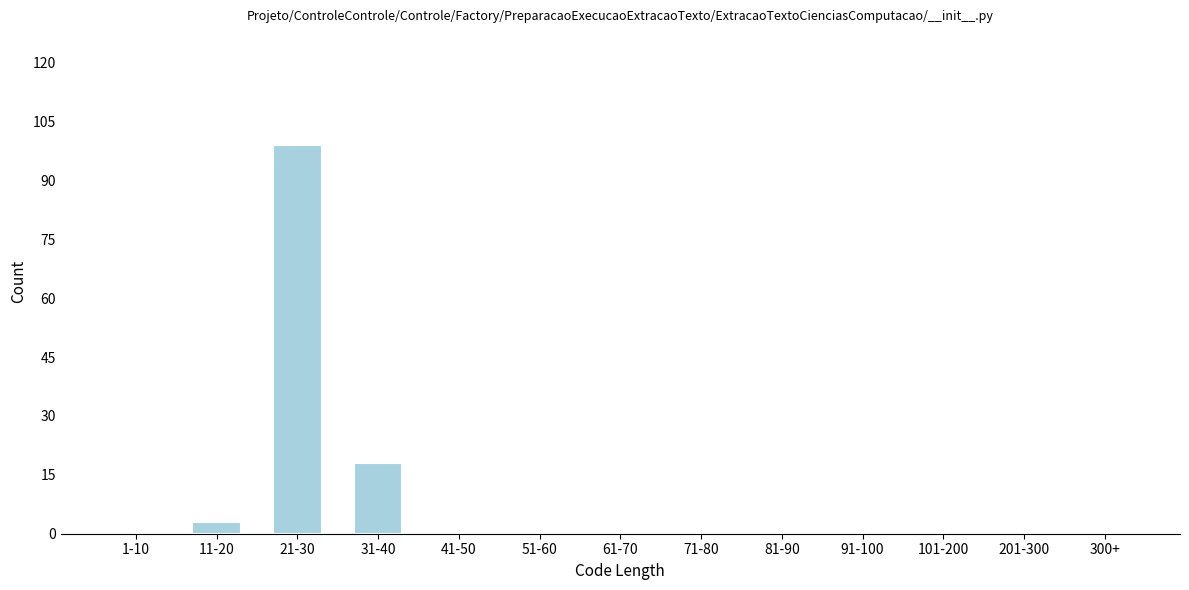

Reading right to left, what are all the values shown in this chart?

300+=0	201-300=0	101-200=0	91-100=0	81-90=0	71-80=0	61-70=0	51-60=0	41-50=0	31-40=18	21-30=99	11-20=3	1-10=0